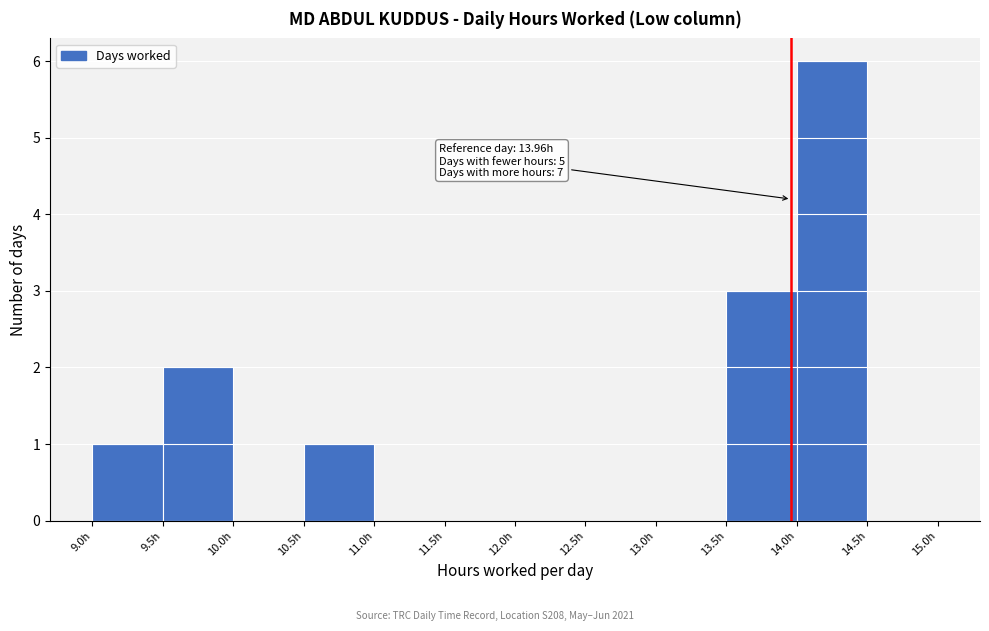

Over which range of the x-axis is the bar tallest?

14.0 to 14.5